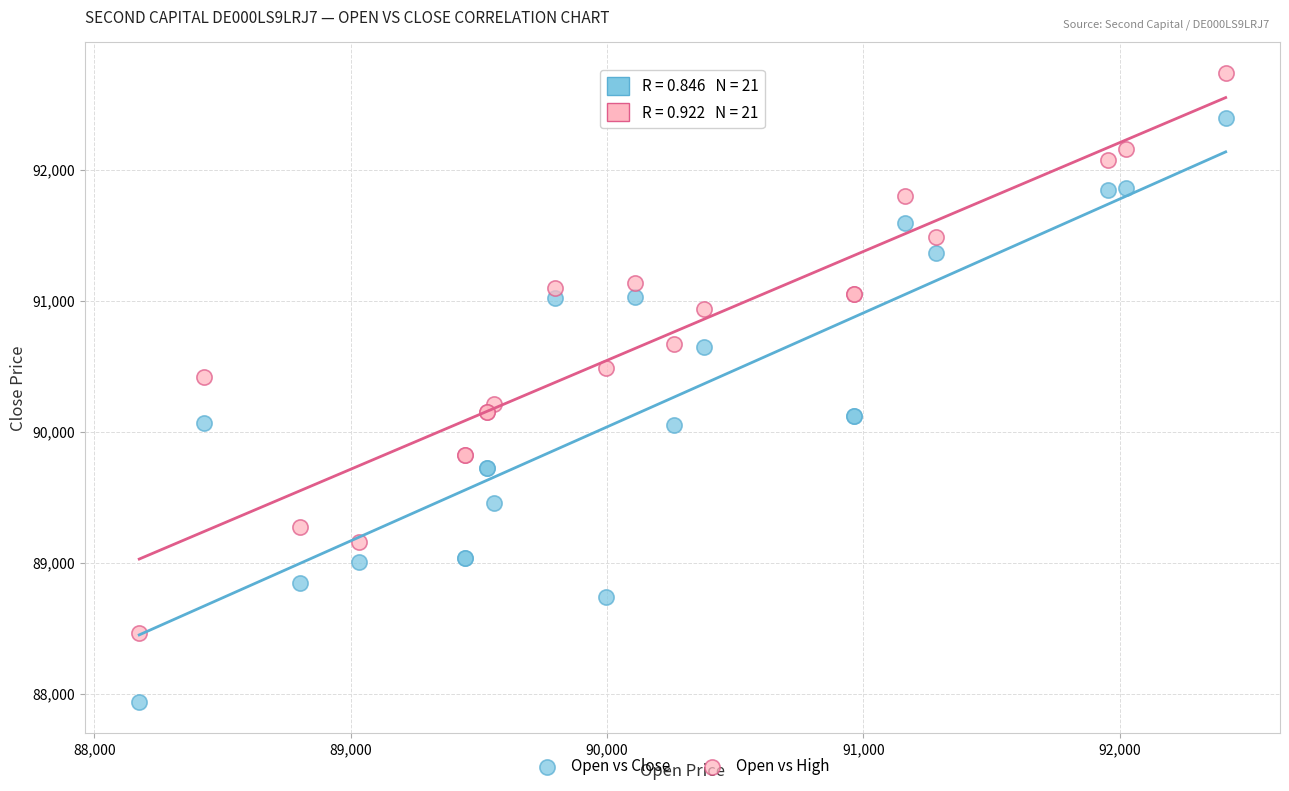

What are all the series names shown in the legend?

Open vs Close, Open vs High